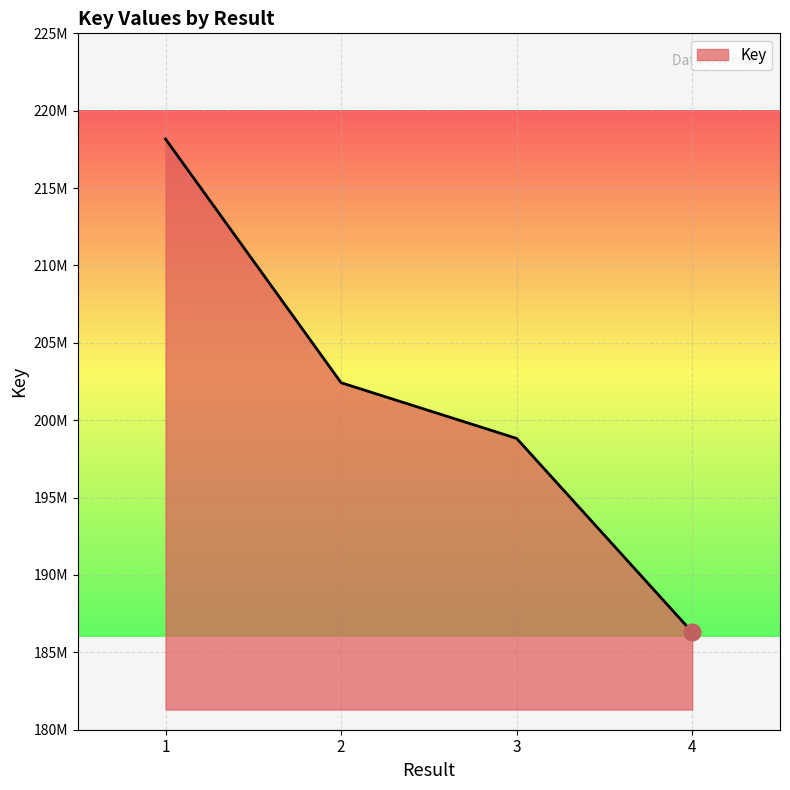

What is the minimum value shown in the chart?

186306039